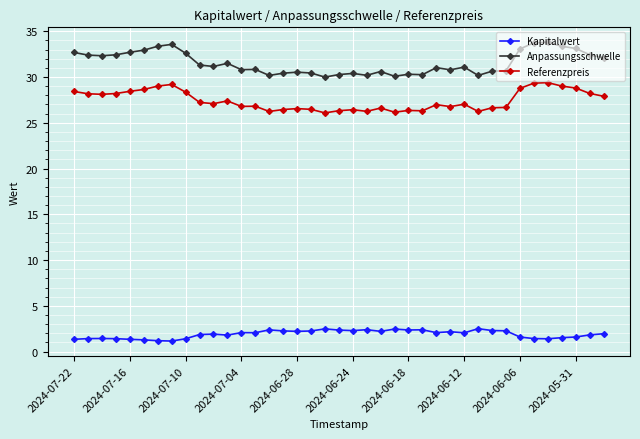

What are all the series names shown in the legend?

Kapitalwert, Anpassungsschwelle, Referenzpreis